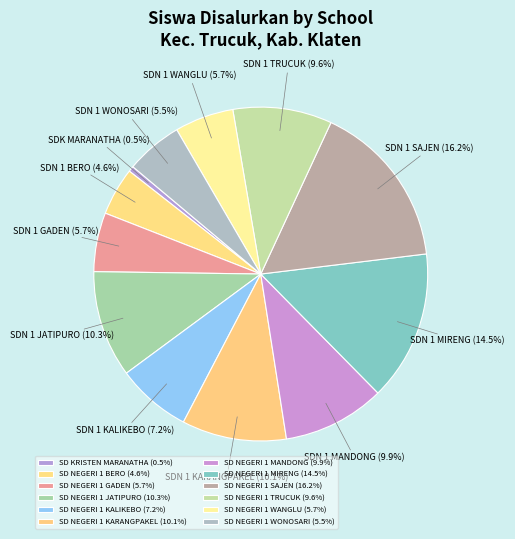

What is the smallest slice in the pie chart?

SD KRISTEN MARANATHA